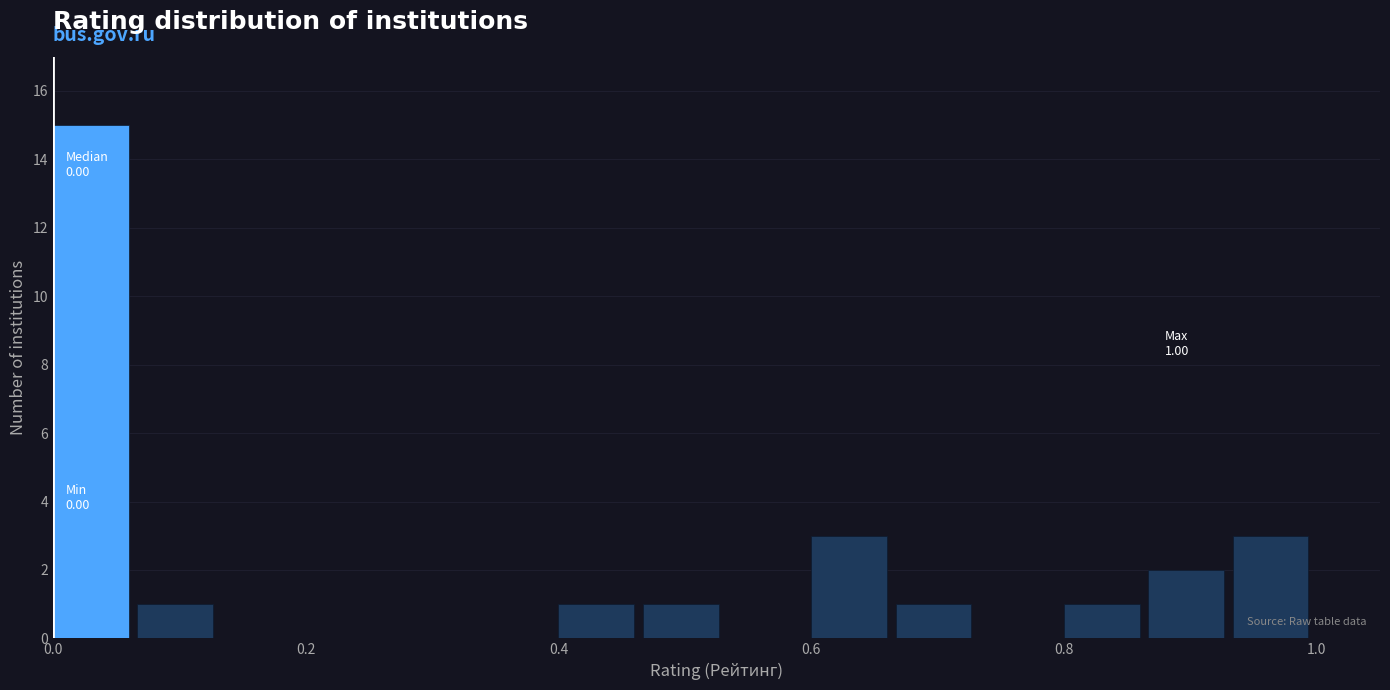

Around what value on the x-axis is the tallest bar? Give the approximate position of its centre, as read against the axis.

0.04